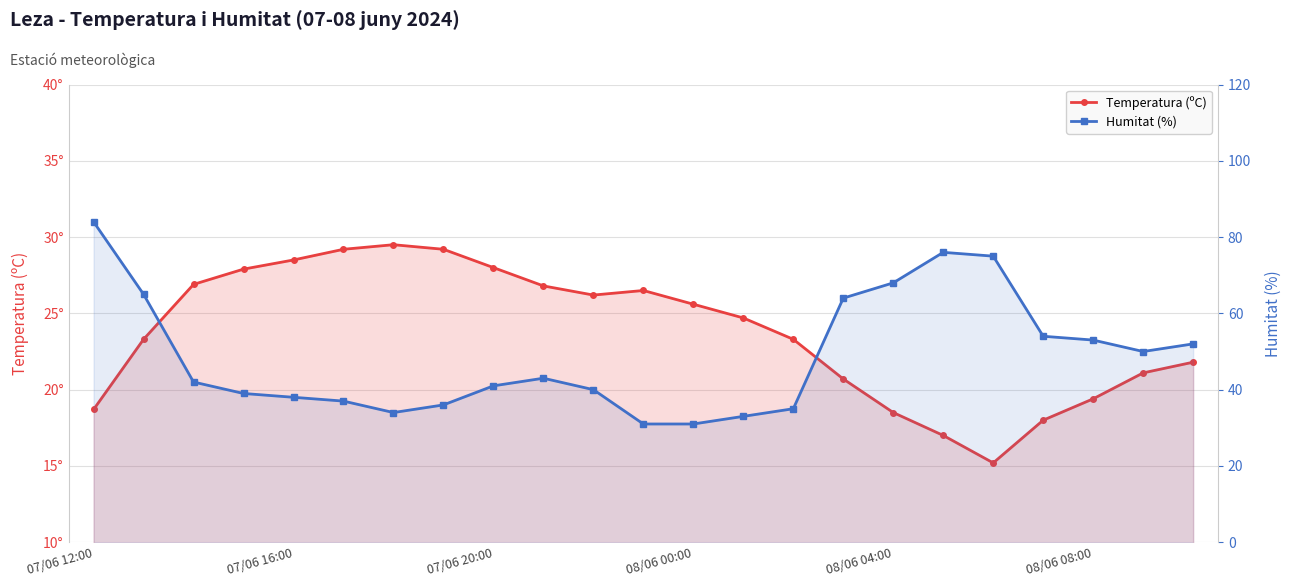

At which category is the sum across all series the highest?

07/06 12:00